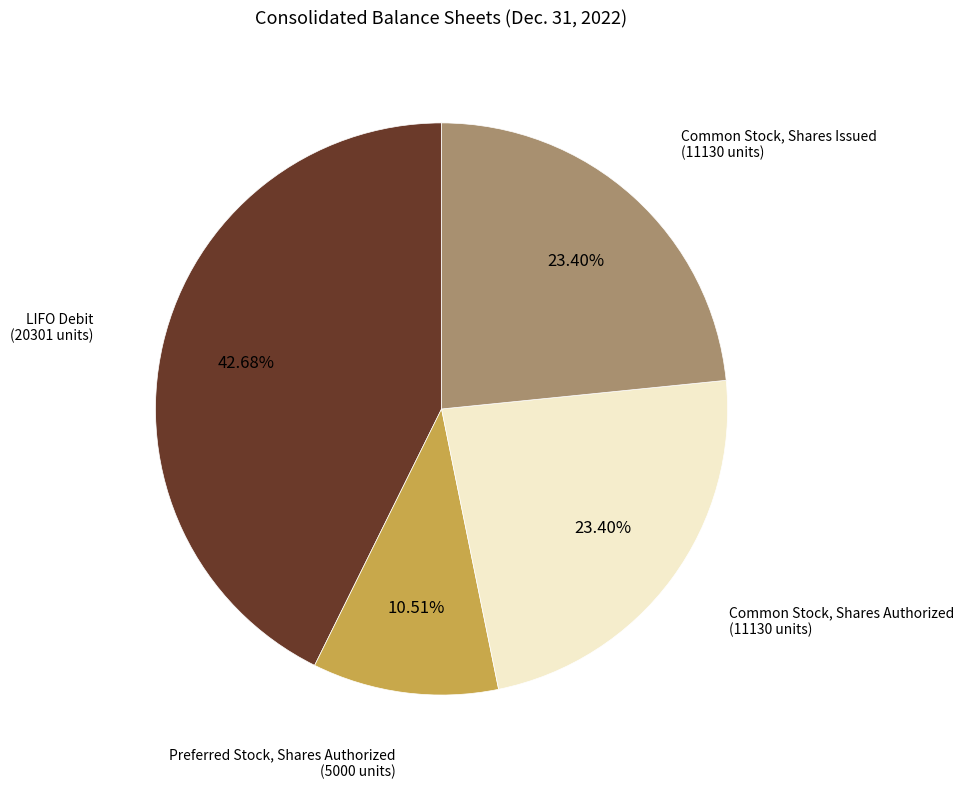

Does any single category account for the majority?

No